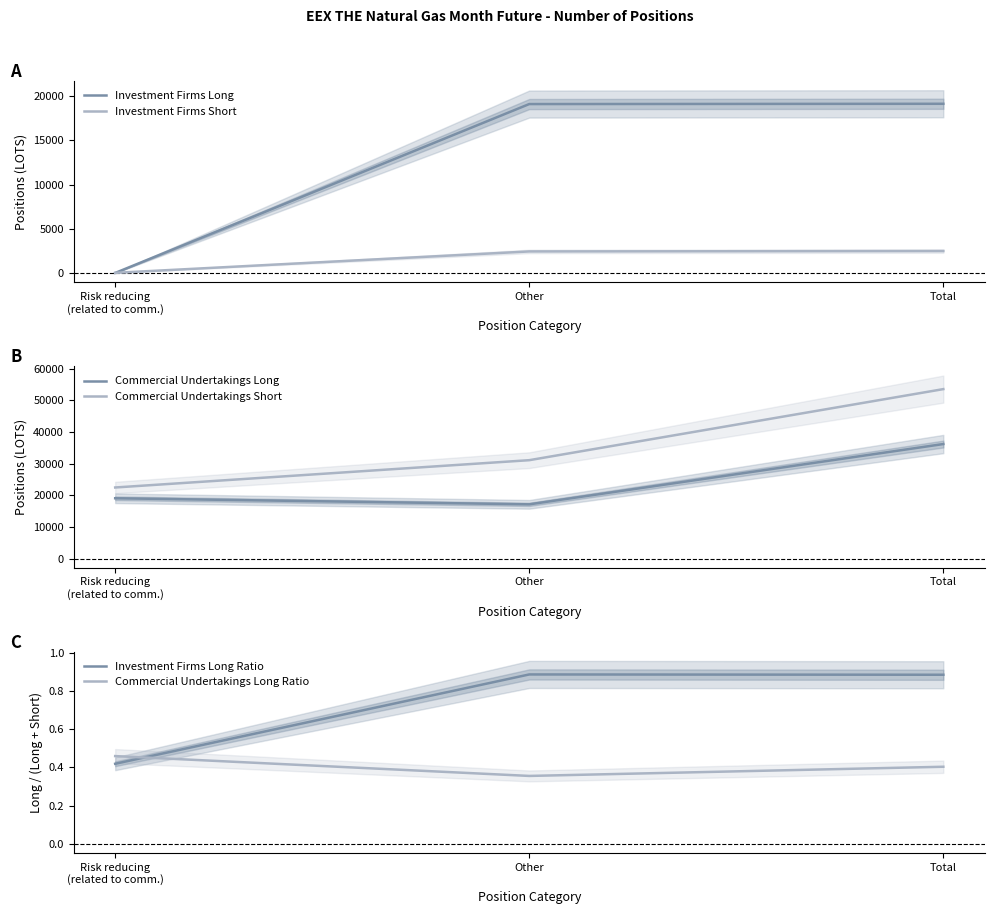

What is the maximum value shown in the chart?

53505.0